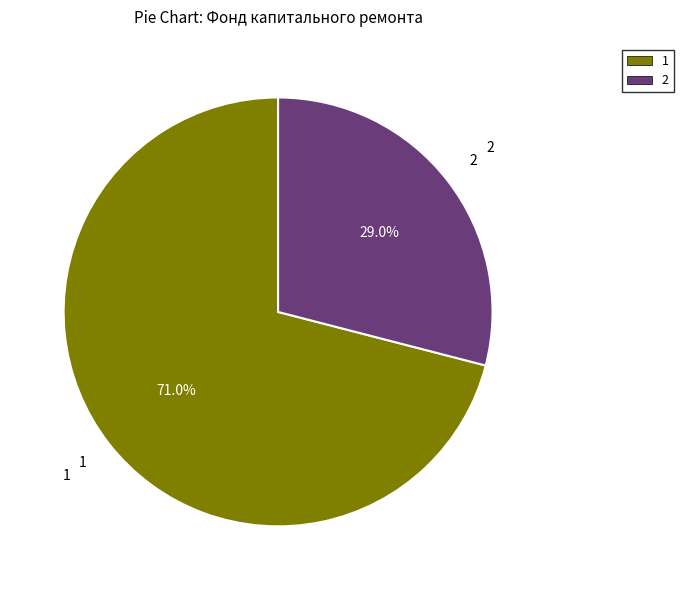

Does any single category account for the majority?

Yes